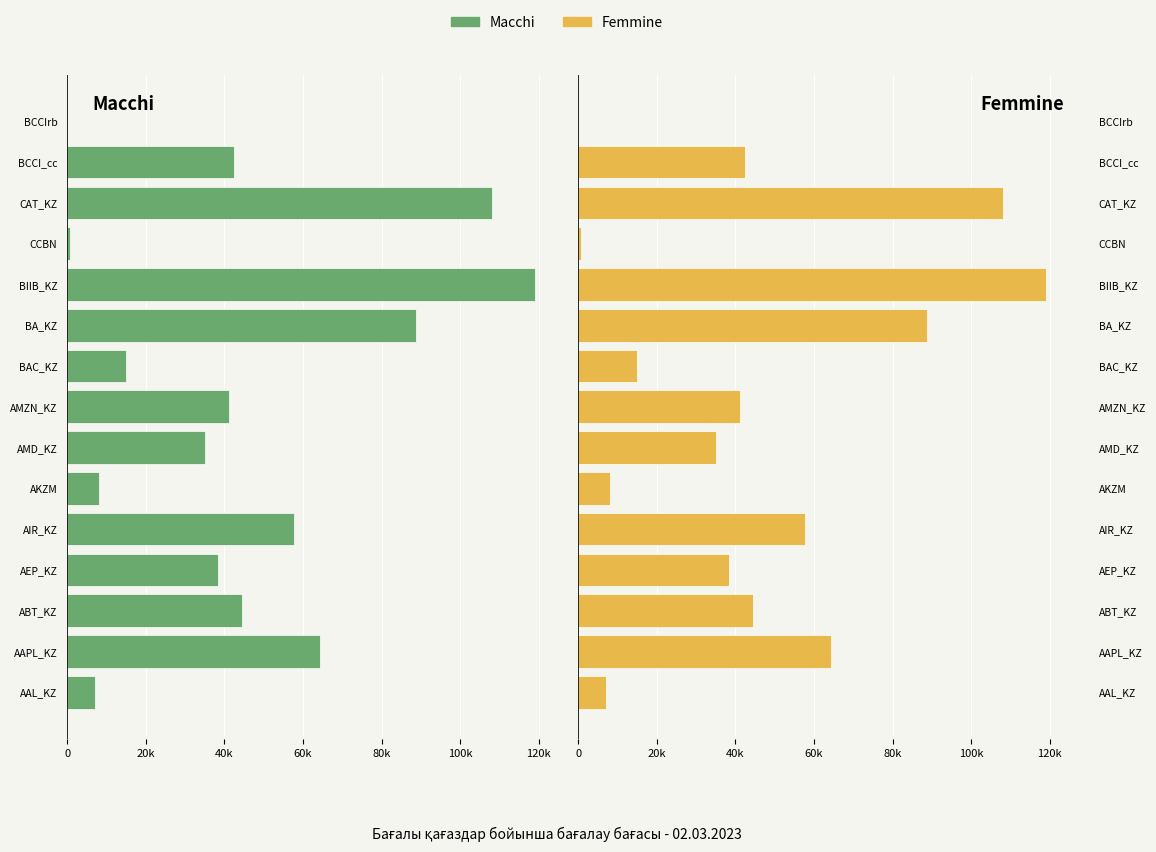

Which series has the largest total across all categories?

Масchi